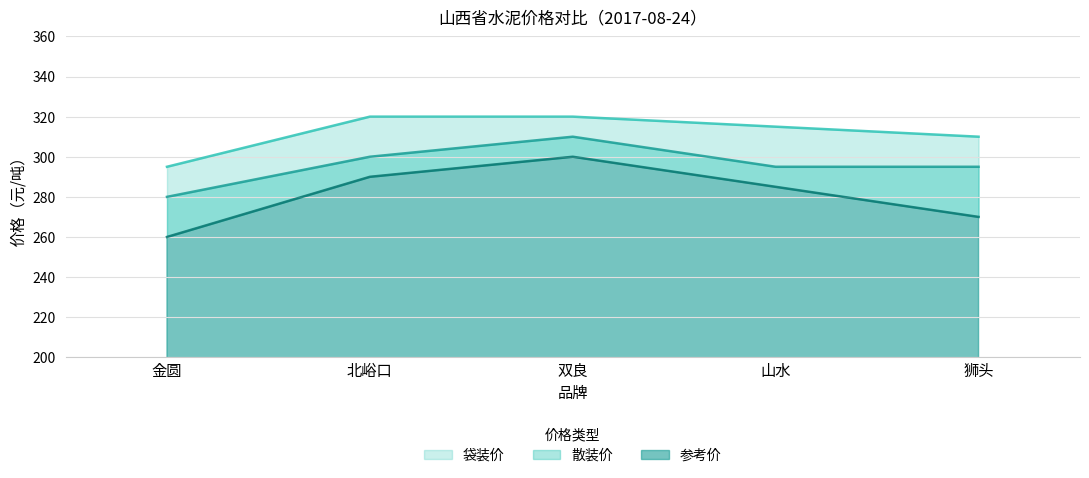

What is the average value of the 袋装价 series?

312